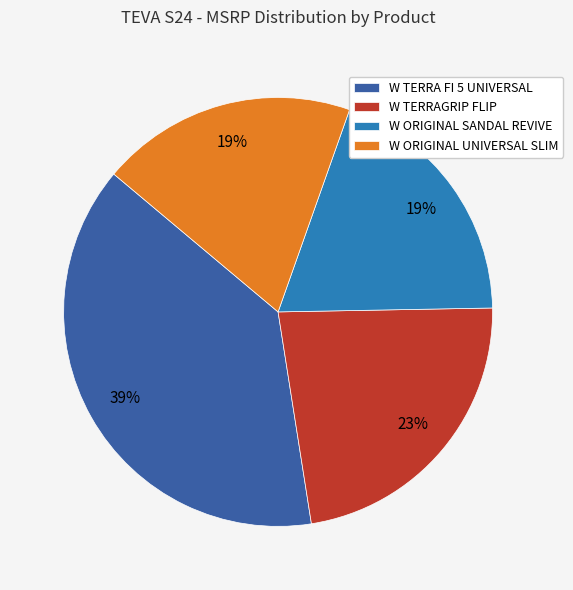

Is it true that W TERRAGRIP FLIP is 29% of the pie?

False